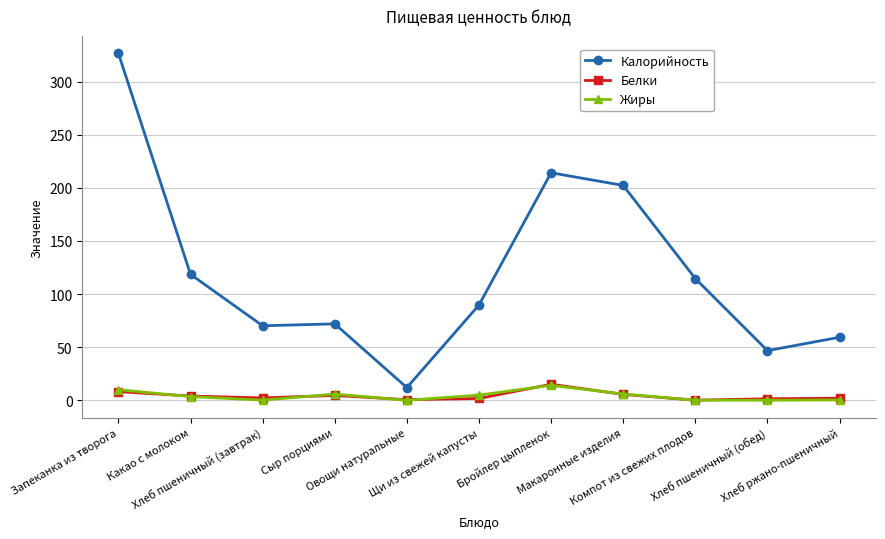

True or false: Калорийность and Белки intersect in this chart.

False